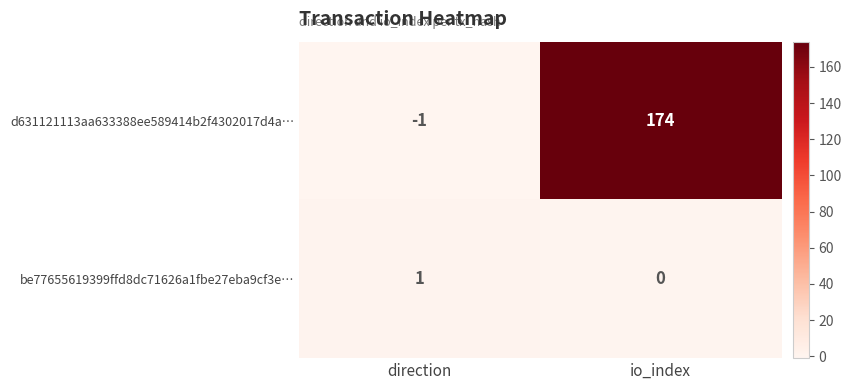

Reading left to right, what are all the values shown in this chart?

d631121113aa633388ee589414b2f4302017d4a…: -1	174
be77655619399ffd8dc71626a1fbe27eba9cf3e…: 1	0